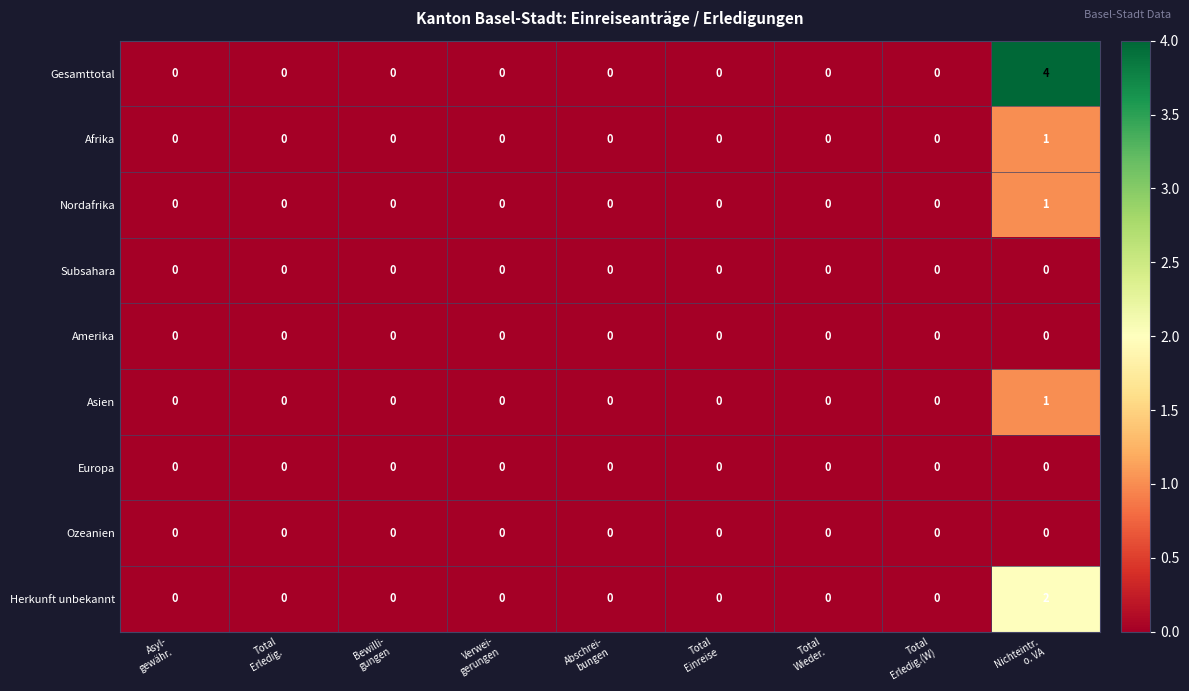

What is the maximum value shown in the chart?

4